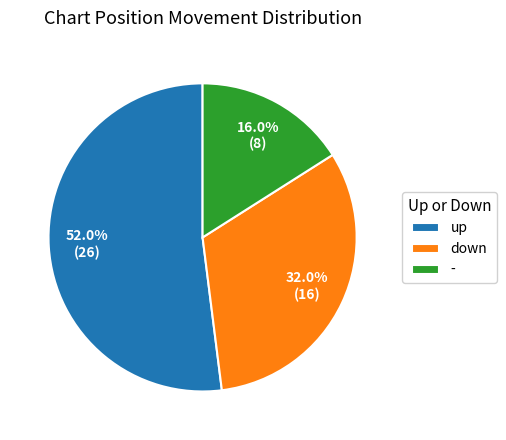

To the nearest percent, what is the difference between the - and down slice percentages?

16%